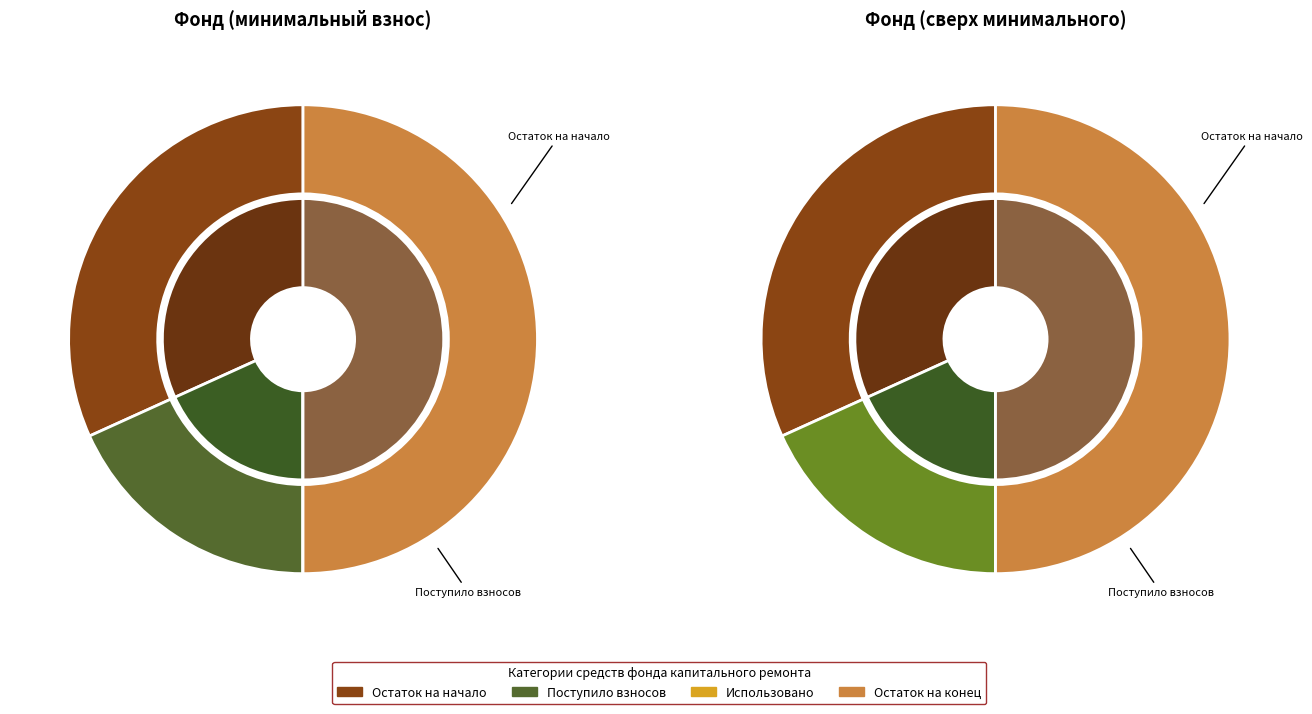

Count the number of slices in the pie.

4